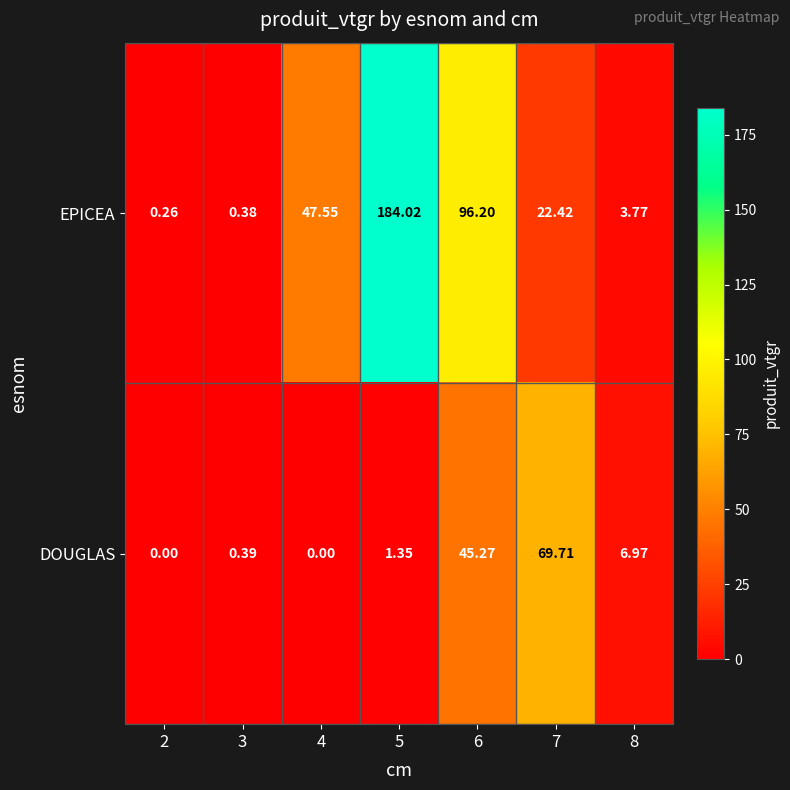

Which series changed the most between 4 and 5?

EPICEA